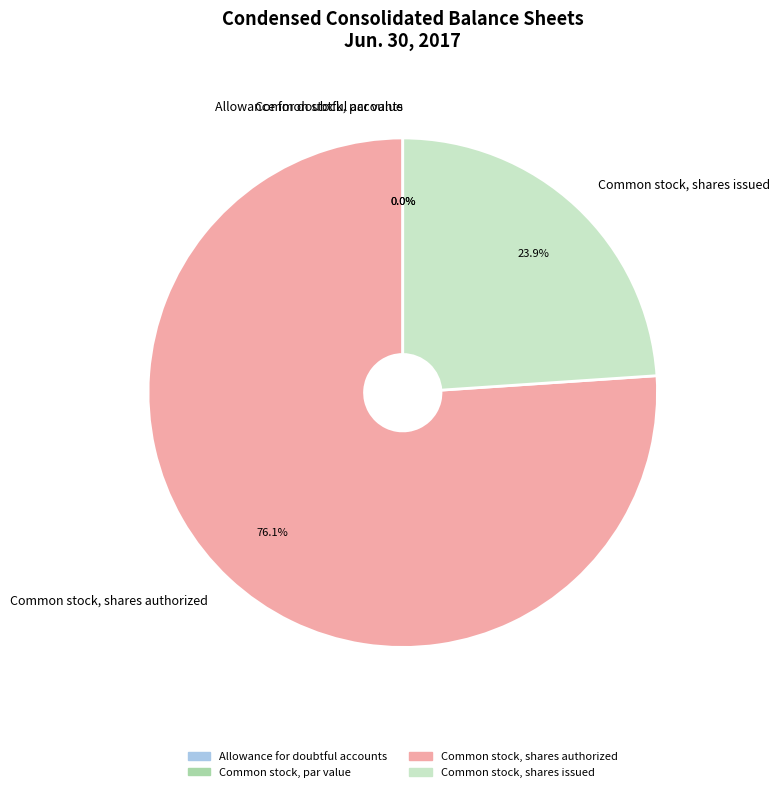

To the nearest percent, what is the average slice percentage?

25%